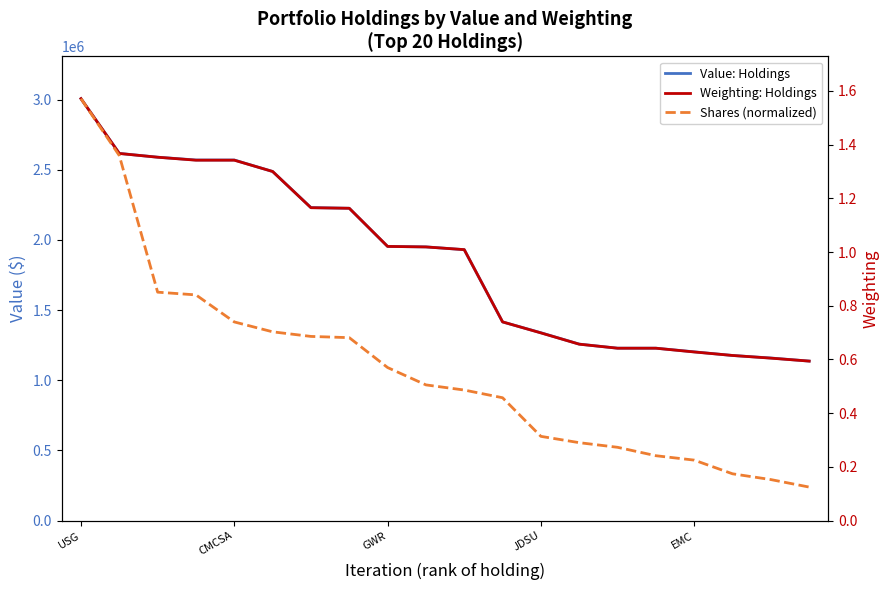

Which has a higher value, 15 or 10?

10